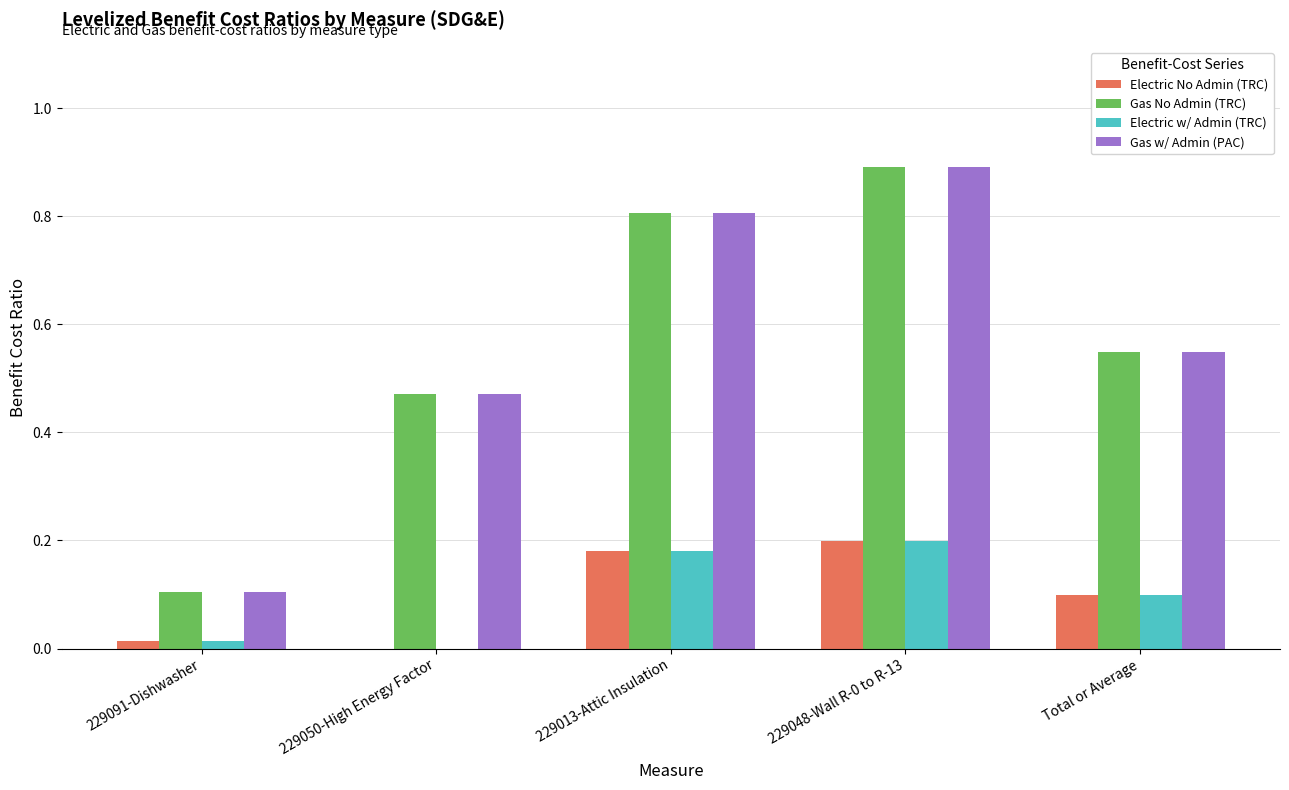

Is the value of Electric No Admin (TRC) at 229048-Wall R-0 to R-13 greater than the value of Gas w/ Admin (PAC) at 229050-High Energy Factor?

No